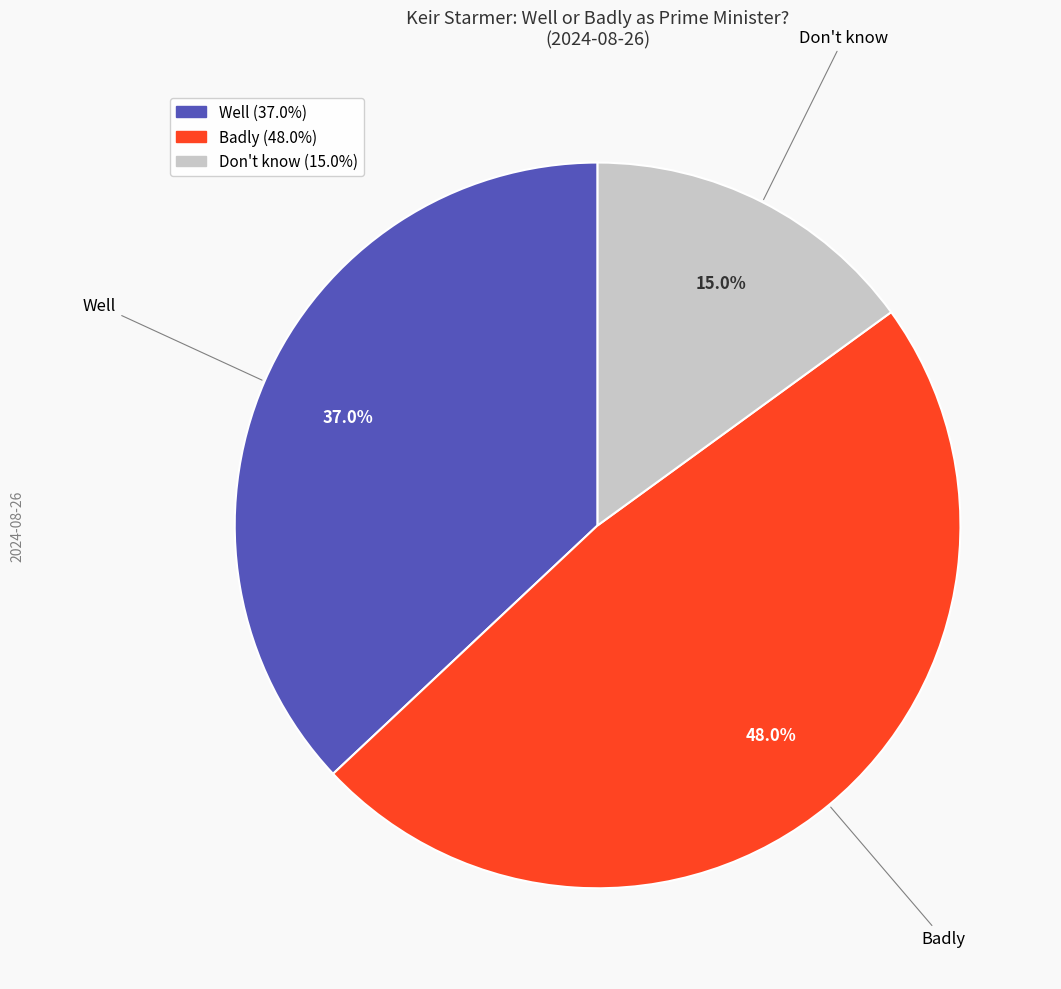

To the nearest percent, what is the average slice percentage?

33%